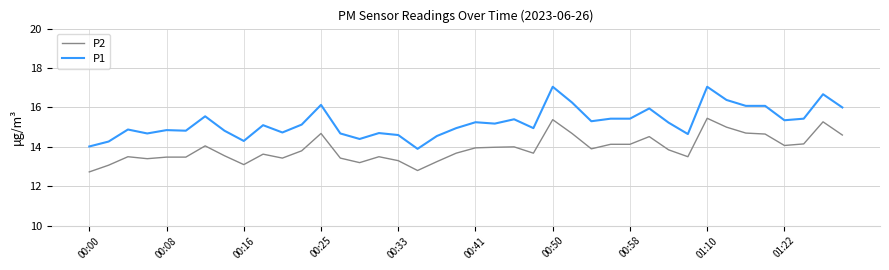

What is the difference between the maximum and minimum values in the P2 series?

2.7